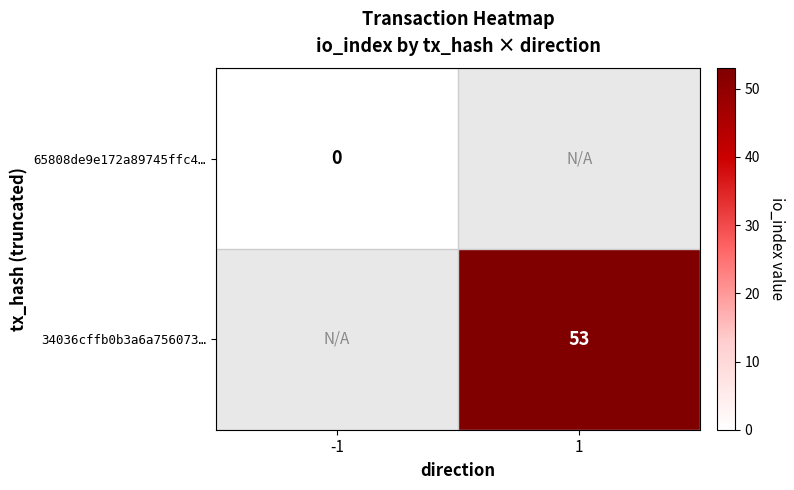

What is the maximum value shown in the chart?

53.0